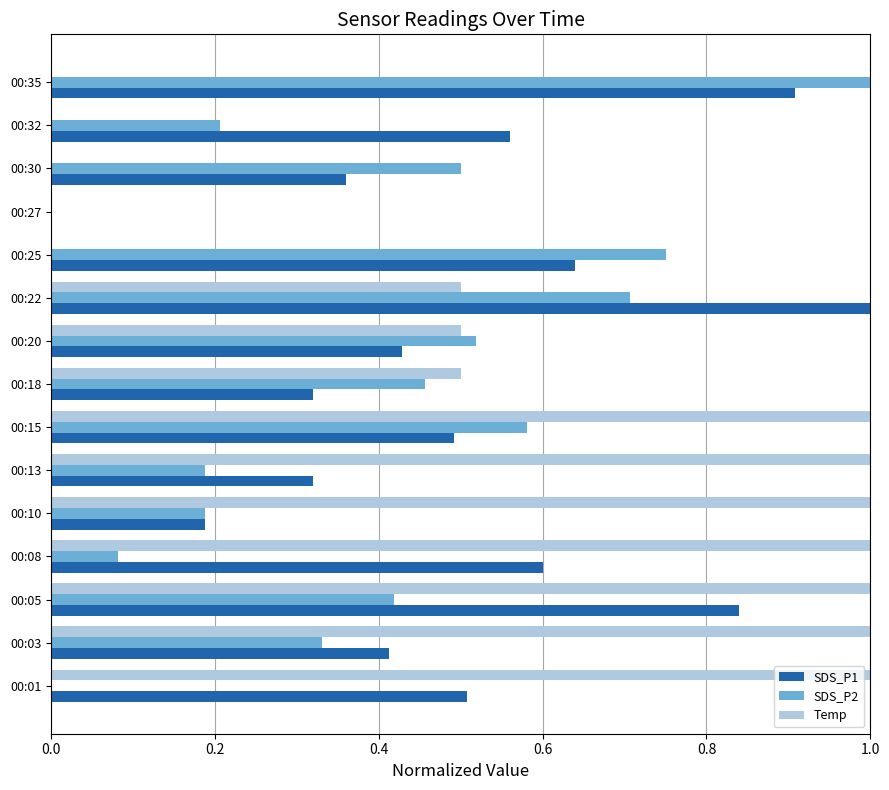

What is the sum of the SDS_P1 values at 00:22 and 00:35?

1.9